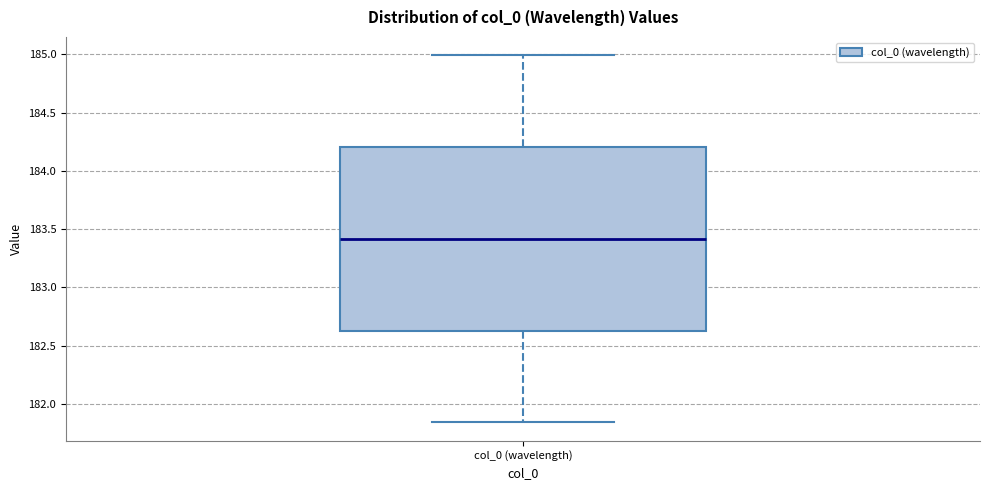

Read this box plot against the y-axis: the position of the median line, the range covered by the box, and the ends of both whiskers. The values are not printed on the chart, so give them approximately, as read against the axis.

median 183.40, box 182.65 to 184.20, whiskers 181.85 to 185.00